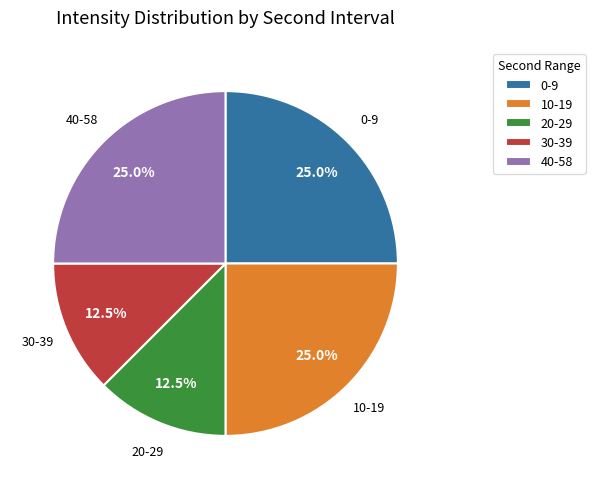

Approximately how many times larger is the value at 20-29 compared to 30-39?

1.0